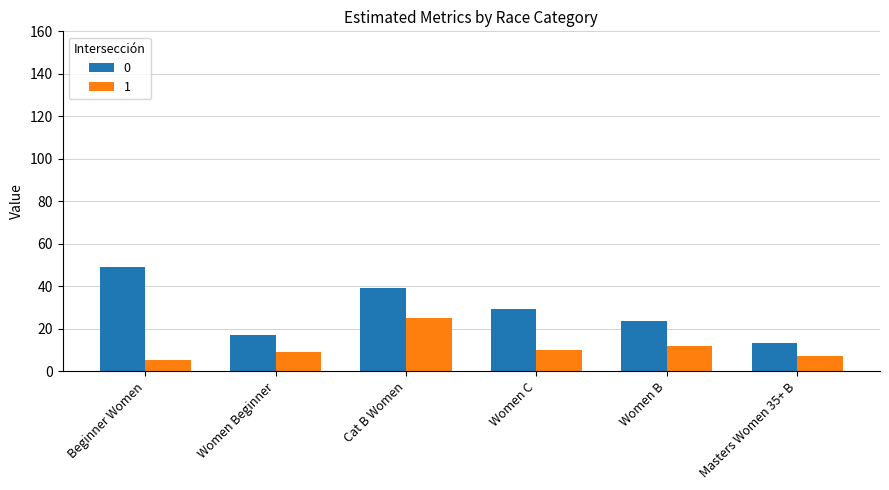

List the series in order of their peak value, lowest first.

1, 0